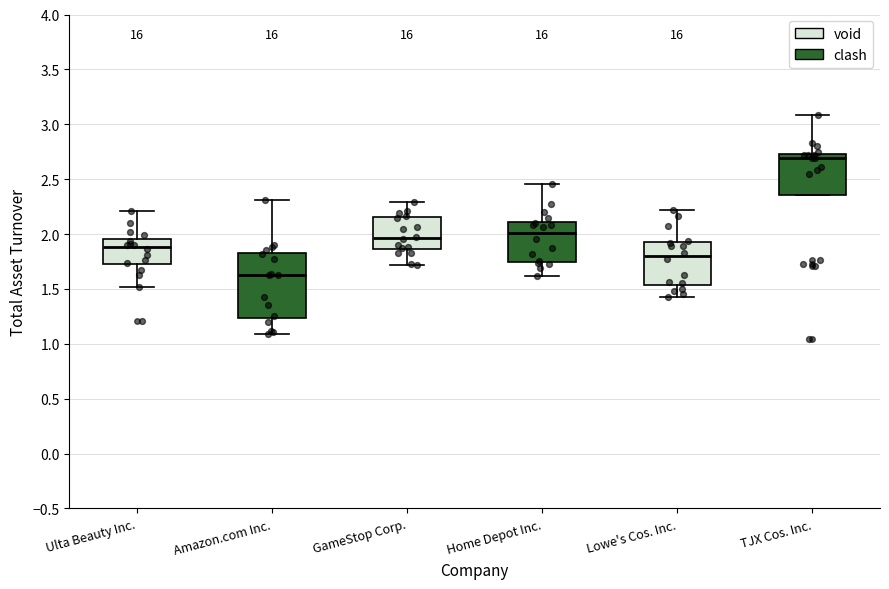

Where does the upper whisker of the box for Lowe's Cos. Inc. end on the y-axis? The values are not printed on the chart, so give them approximately, as read against the axis.

2.20